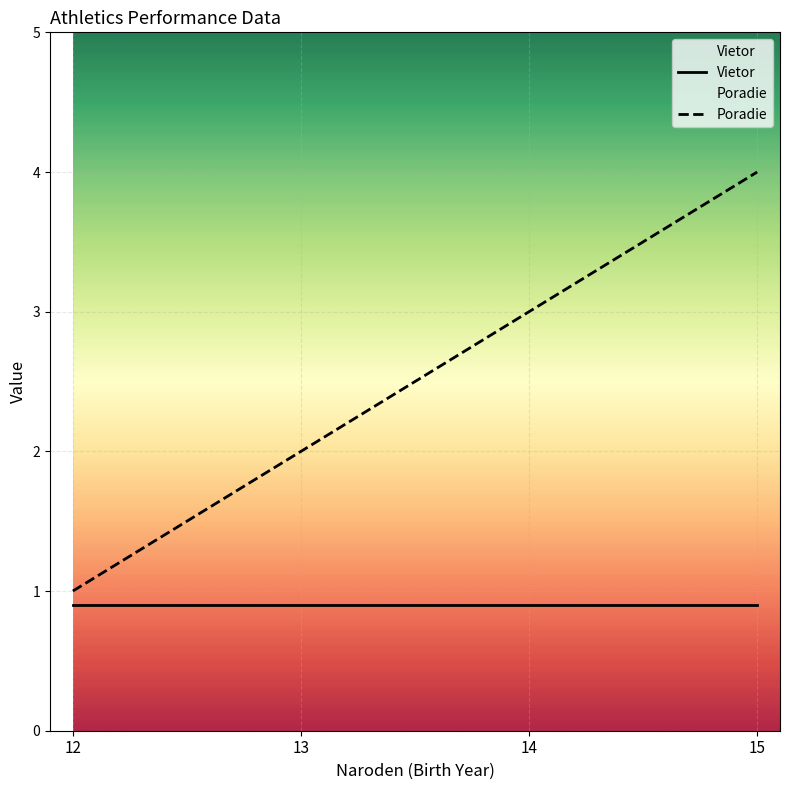

Which category has the highest value across all series?

15